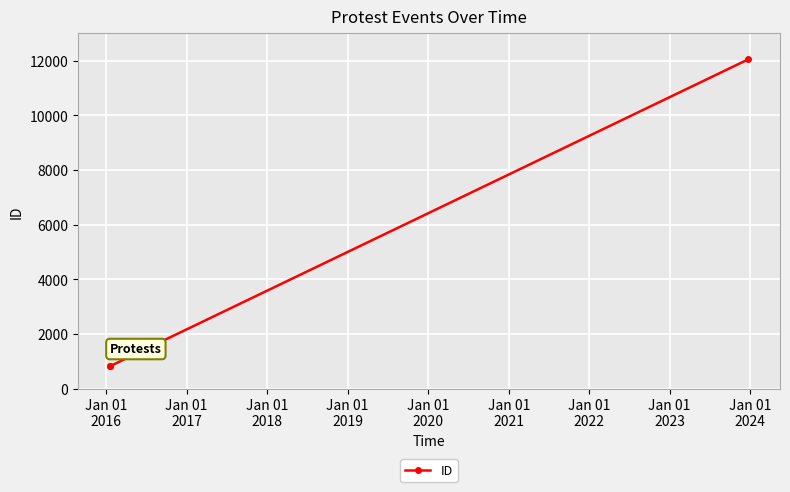

Count the number of data series in this chart.

1